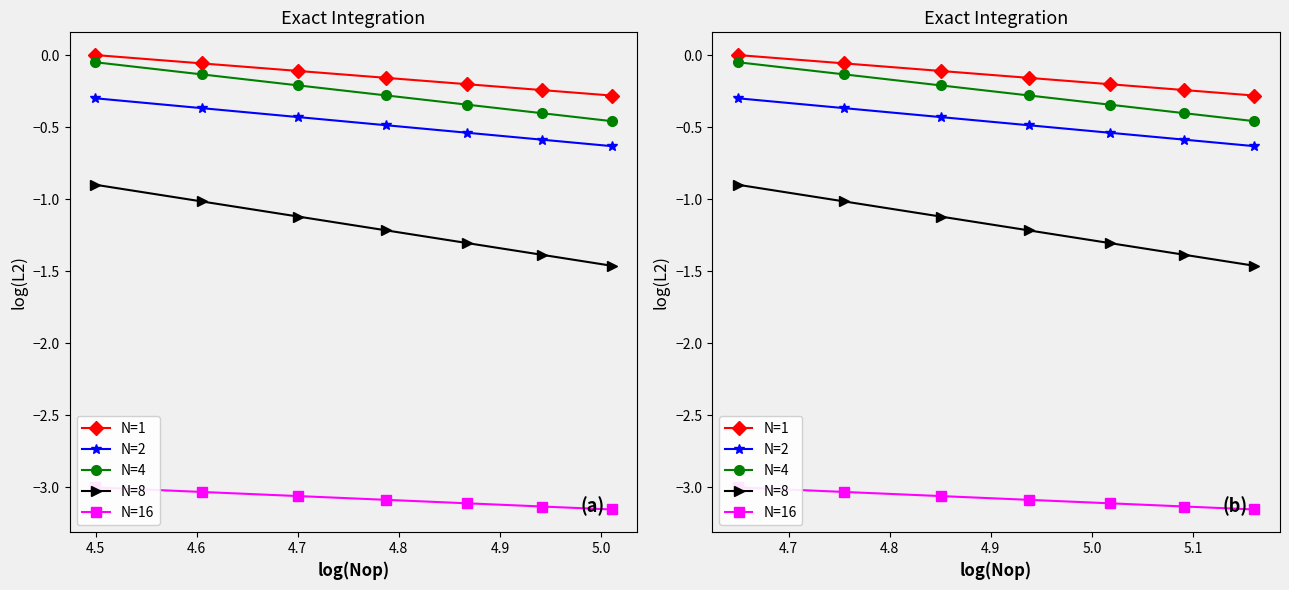

What is the sum of all N=1 values?

-1.1